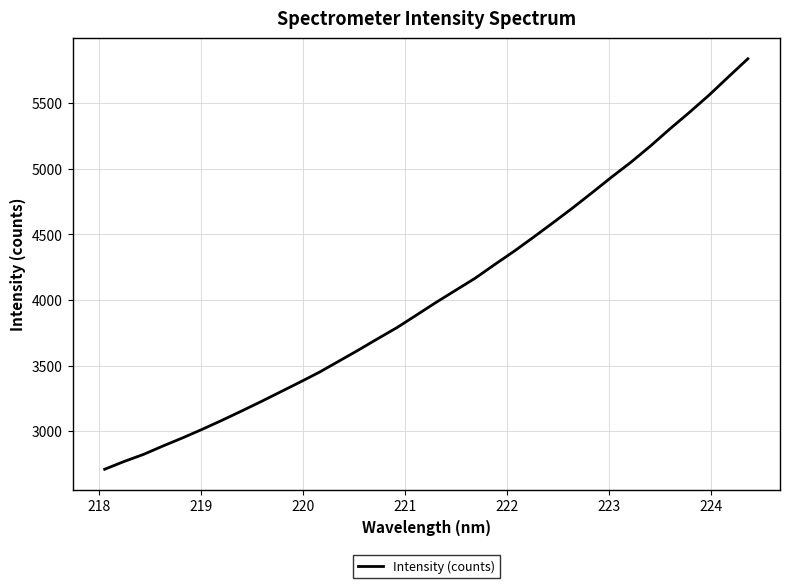

What is the smallest value displayed?

2711.1